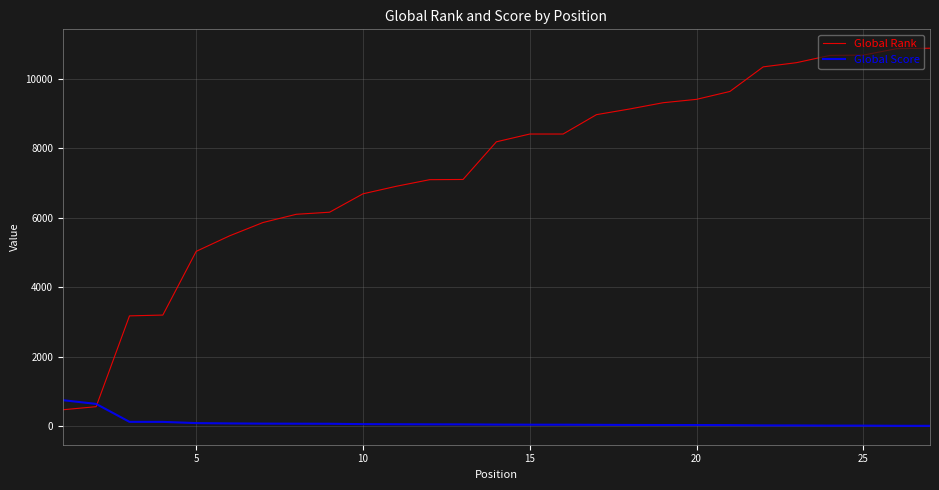

Which series has the largest range (max minus min)?

Global Rank